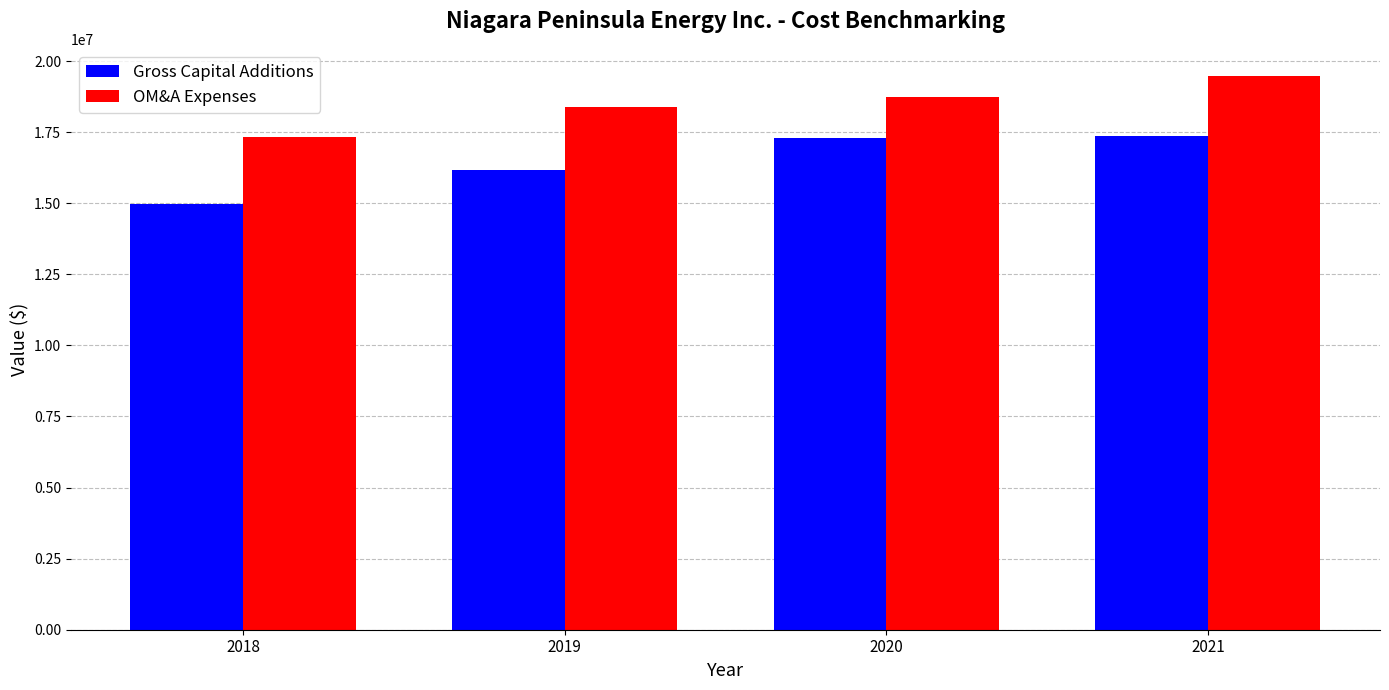

Does the chart contain stacked bars?

No